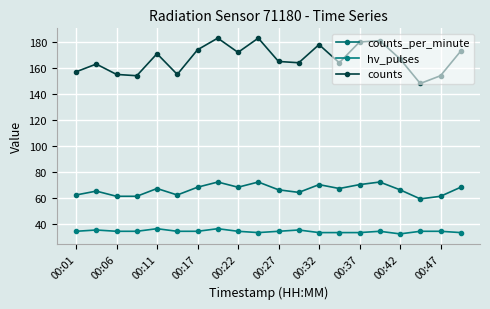

How many categories are shown in the chart?

20